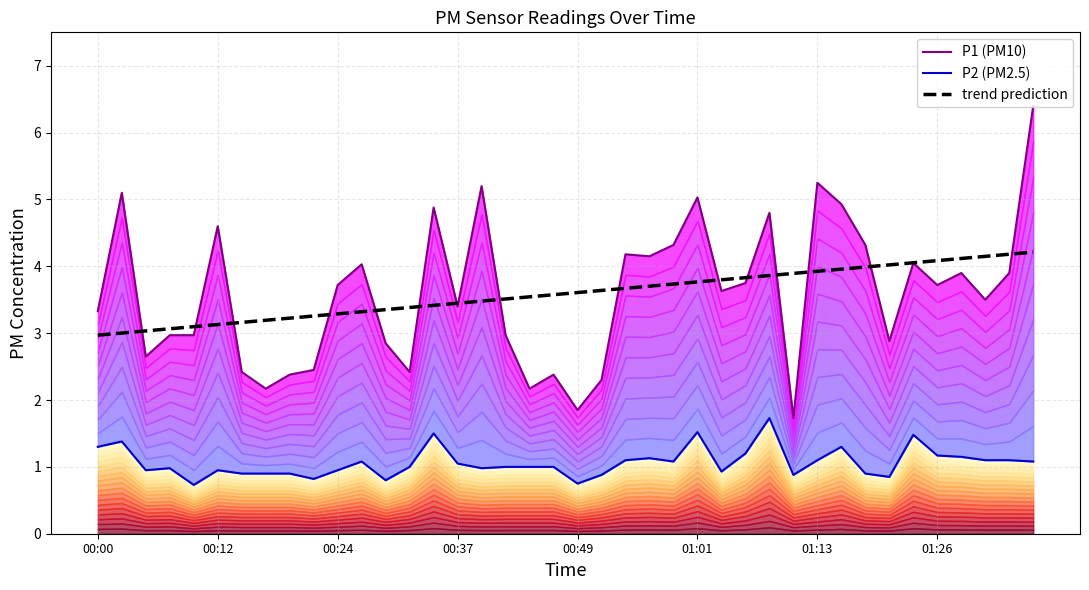

Is it true that trend prediction equals 3.4 at 00:37?

True